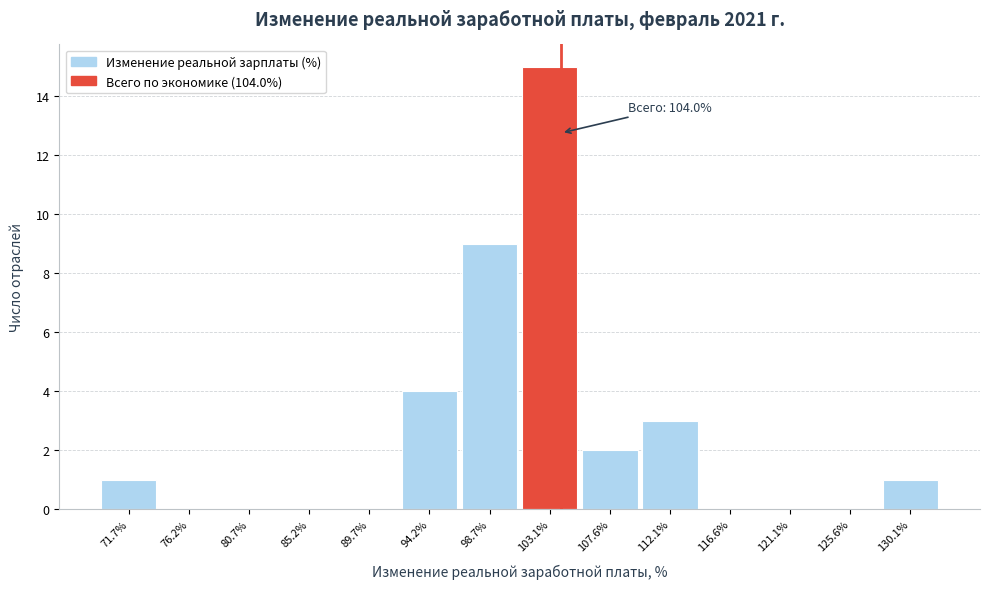

Over which range of the x-axis is the bar tallest?

101.0 to 105.5